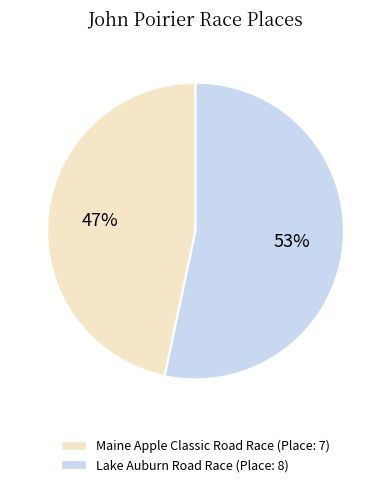

What is the majority slice?

Lake Auburn Road Race